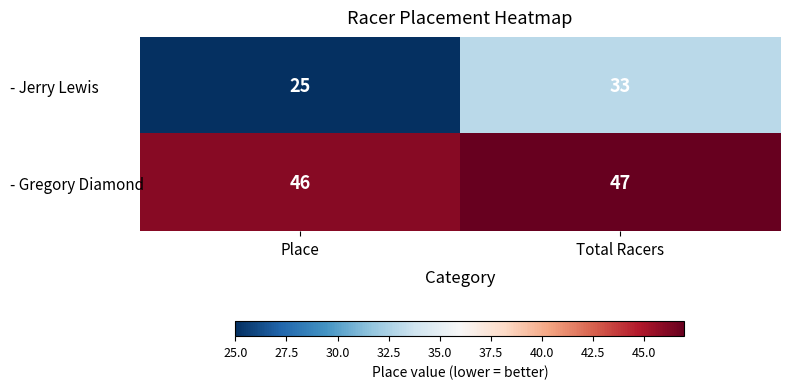

What is the lowest value of the - Jerry Lewis series?

25